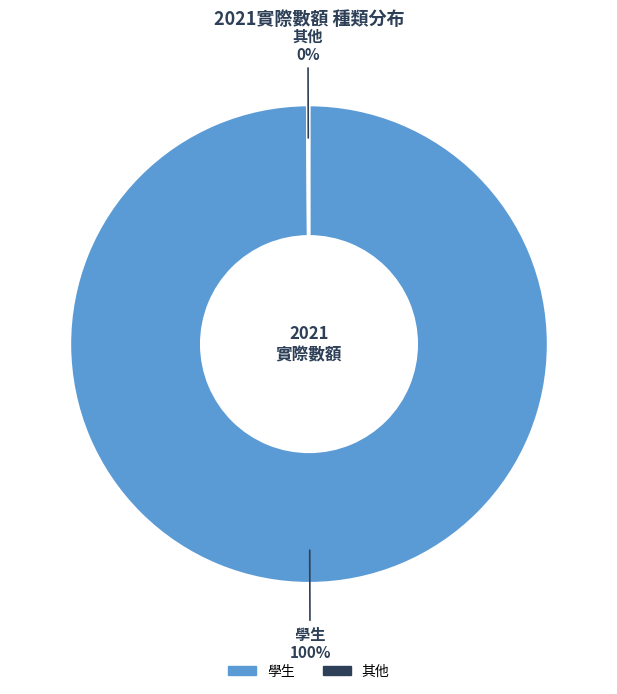

To the nearest percent, what portion does 學生 represent?

100%